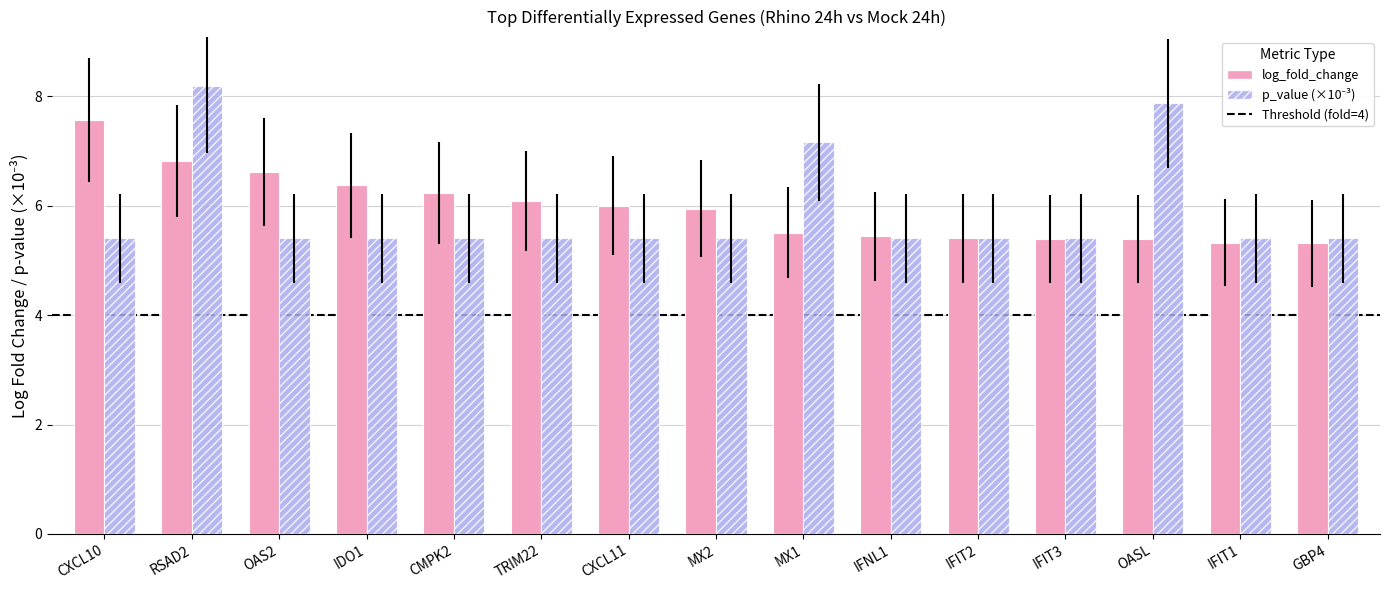

What is the difference between the highest and lowest values at RSAD2?

1.4